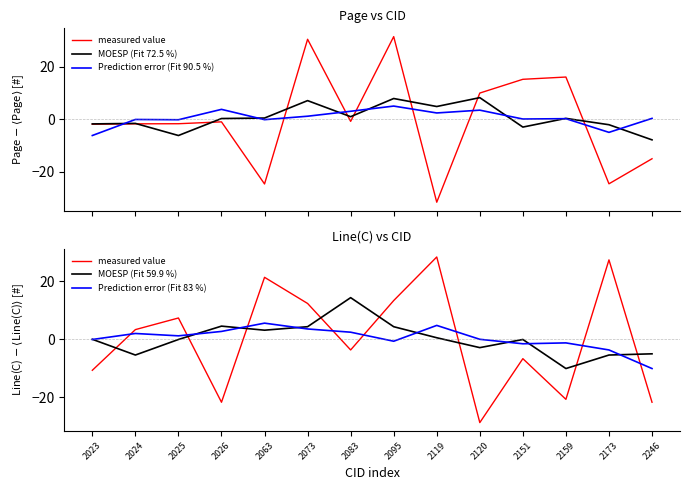

Where do measured value and Prediction error (Fit 83 %) first cross each other?

2023 and 2024